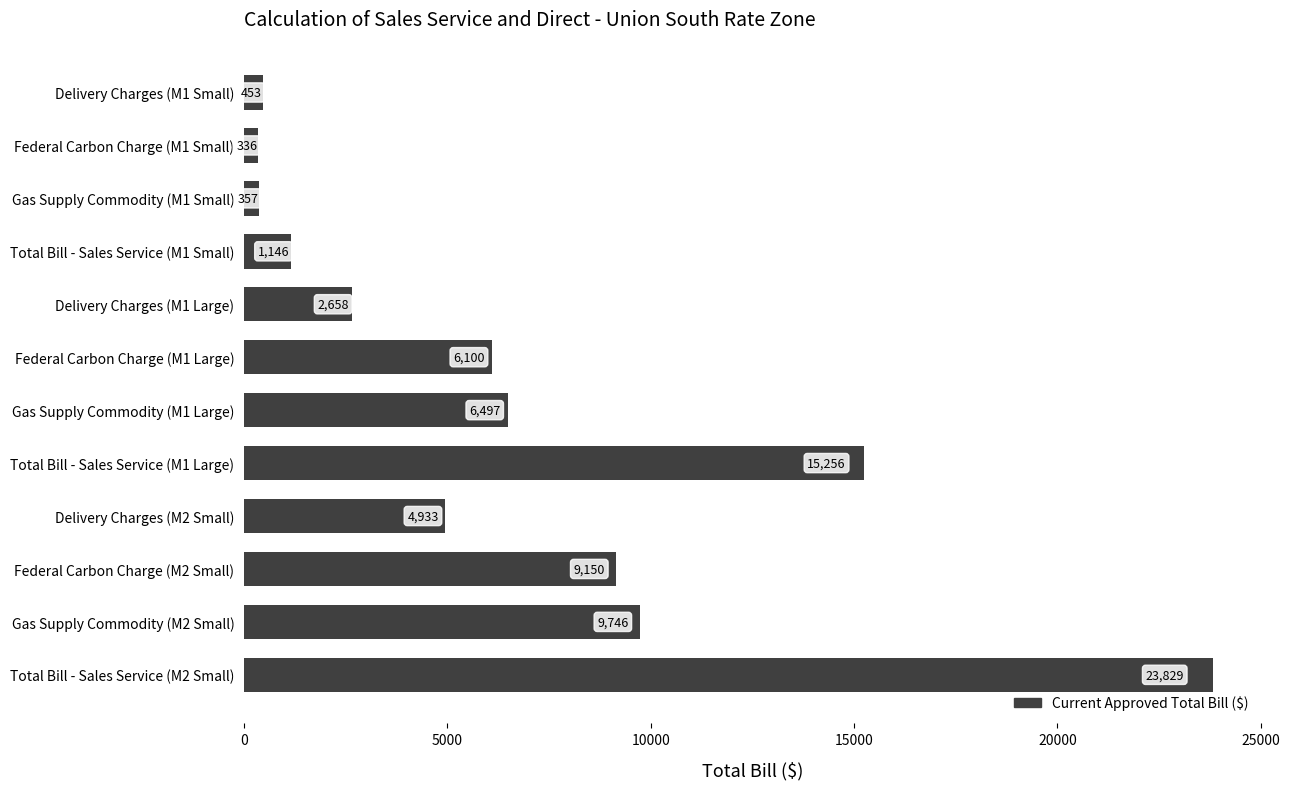

What position from the bottom is Delivery Charges (M2 Small)?

4